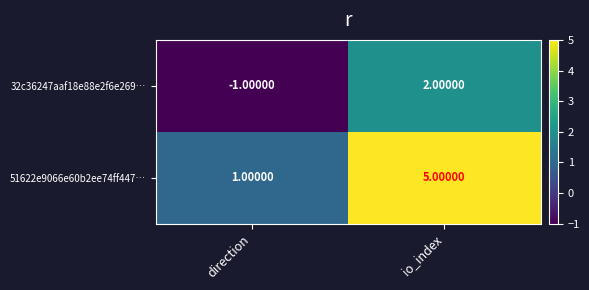

Where is 32c36247aaf18e88e2f6e269… nearest to the value 0?

direction